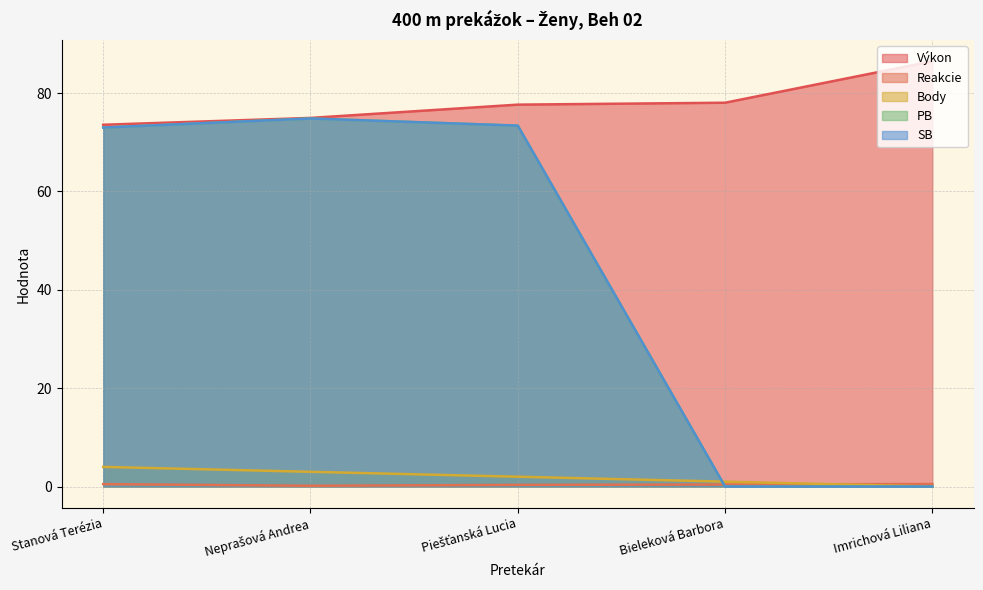

At Piešťanská Lucia, list the series in order from largest to smallest.

Výkon, PB, SB, Body, Reakcie